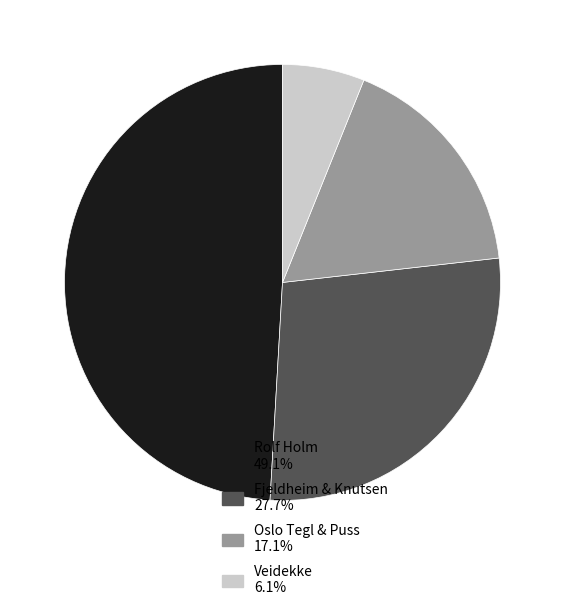

Is there any slice that represents more than half of the pie?

No